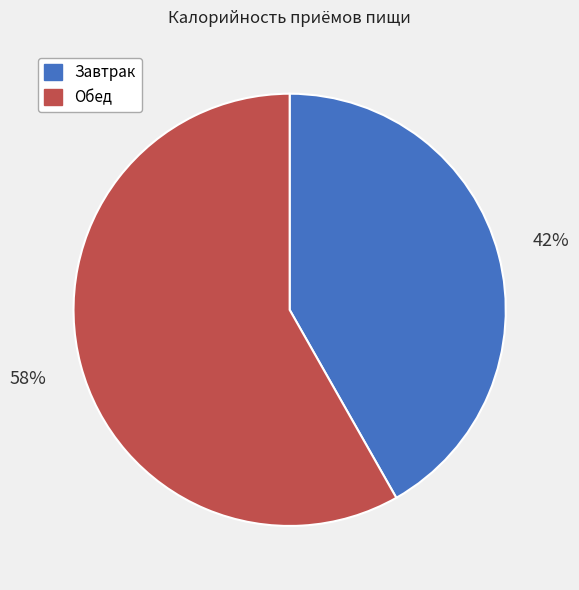

What is the smallest slice in the pie chart?

Завтрак